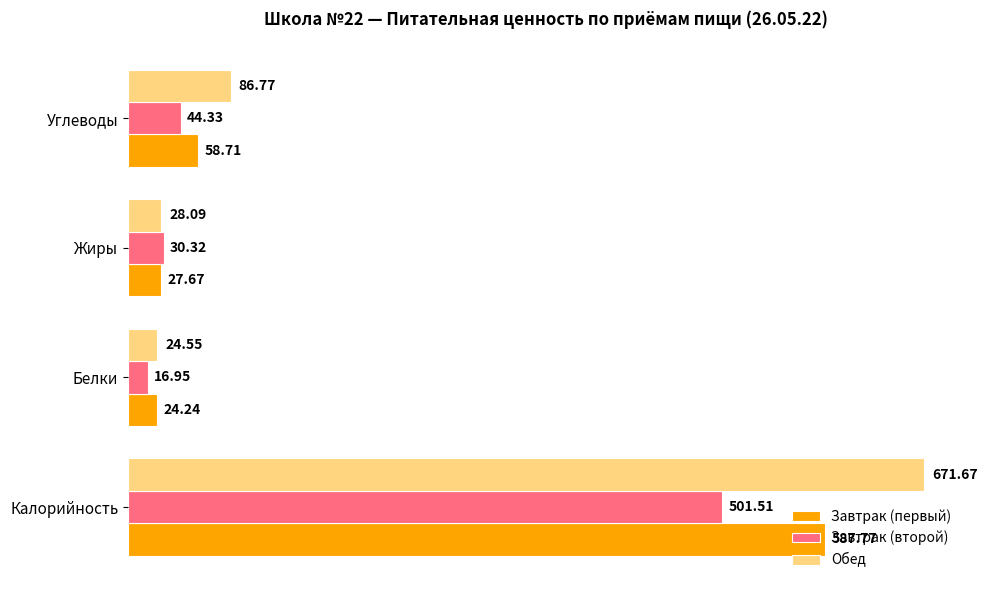

List the labels in order of Завтрак (второй) value, largest first.

Калорийность, Углеводы, Жиры, Белки